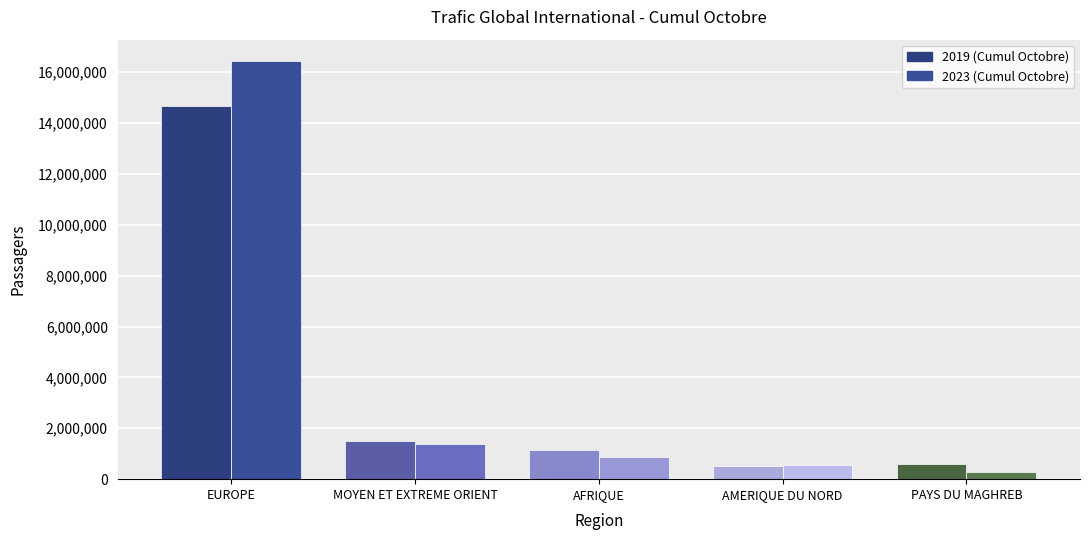

What is the value of the 2019 (Cumul Octobre) bar at the 3rd from the left?

1129683